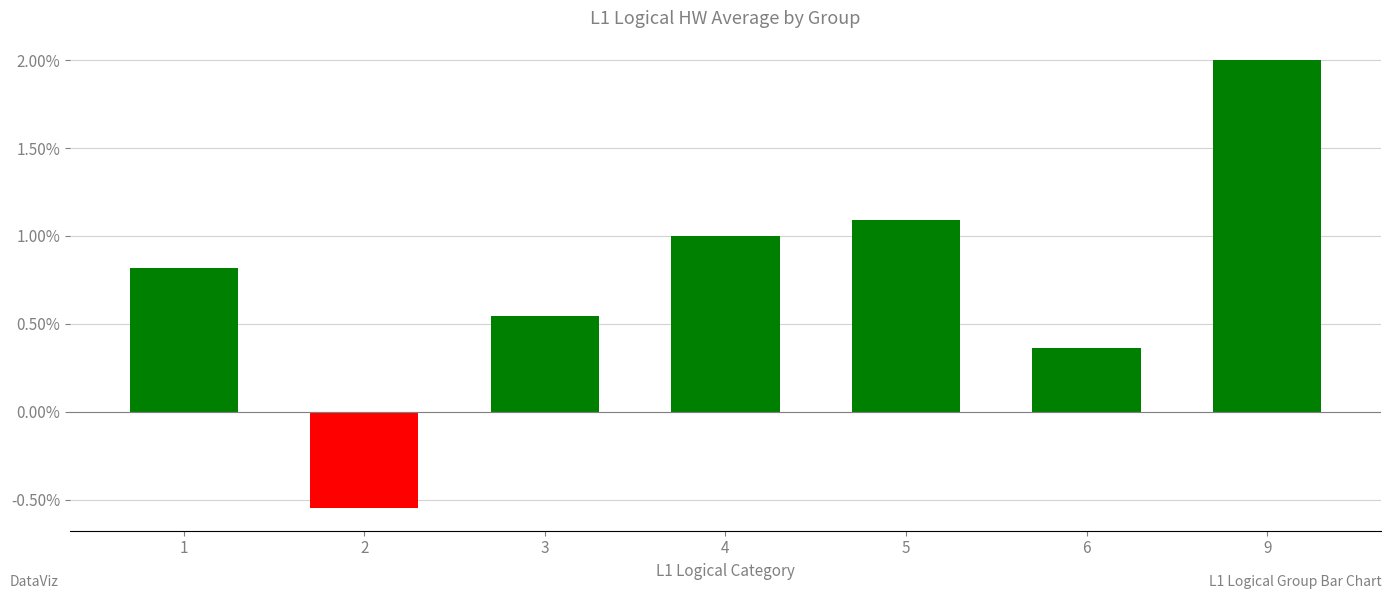

What is the difference between the values at 6 and 9?

1.6